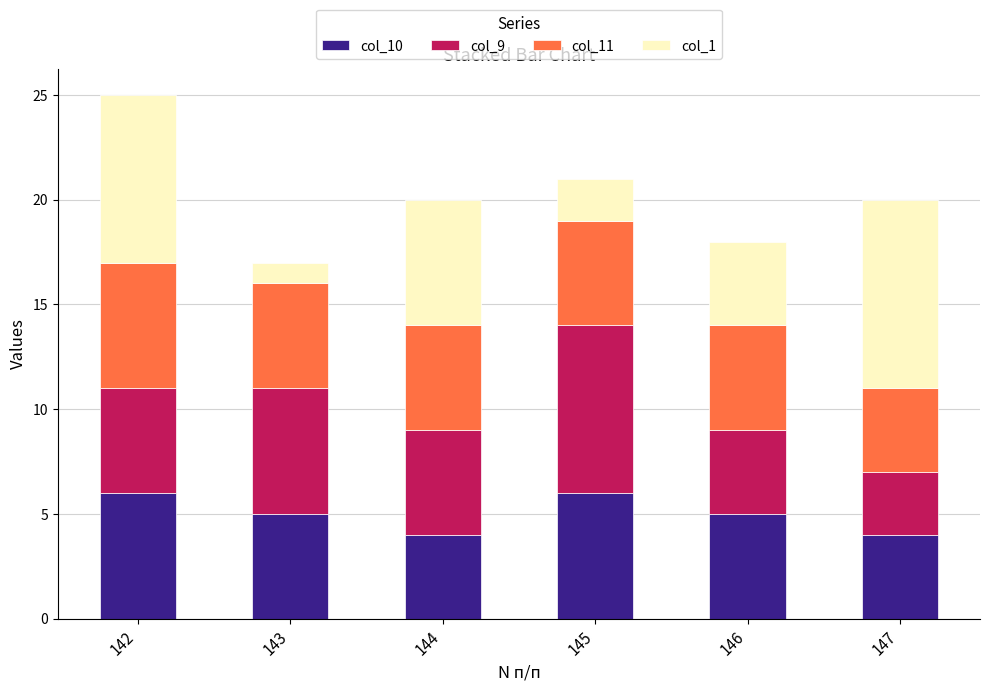

At which category is the sum across all series the highest?

142